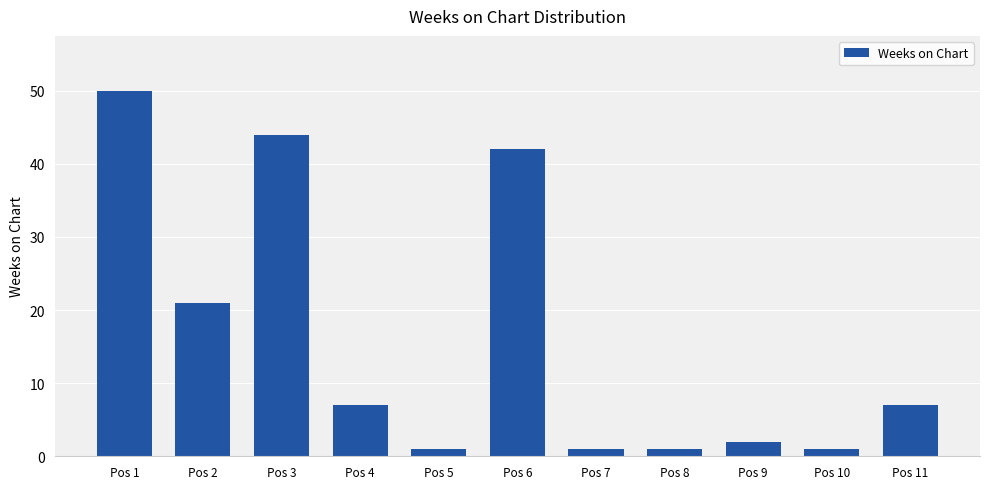

Does the chart contain stacked bars?

No